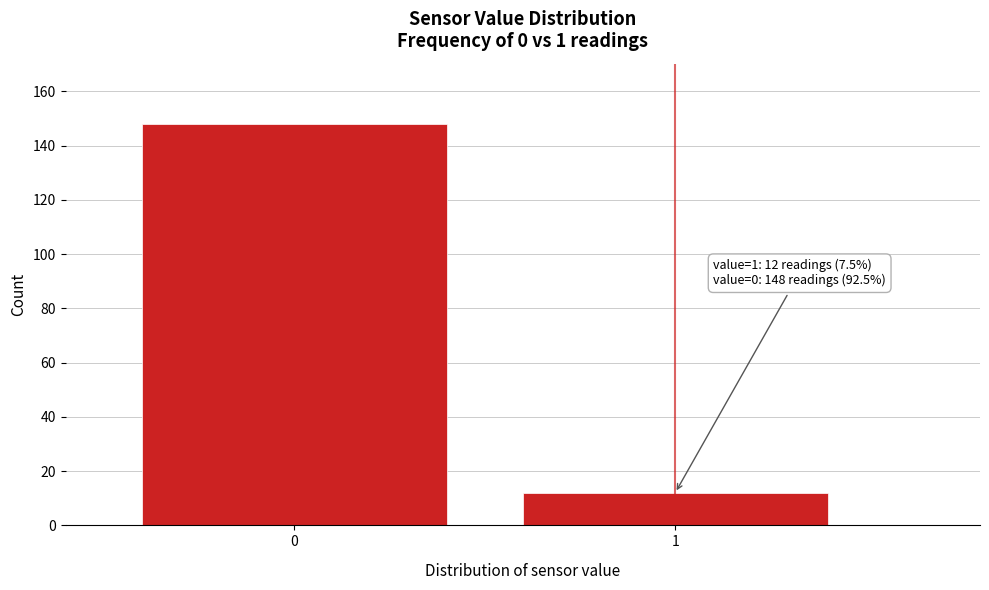

Reading right to left, what are all the values shown in this chart?

1=12	0=148